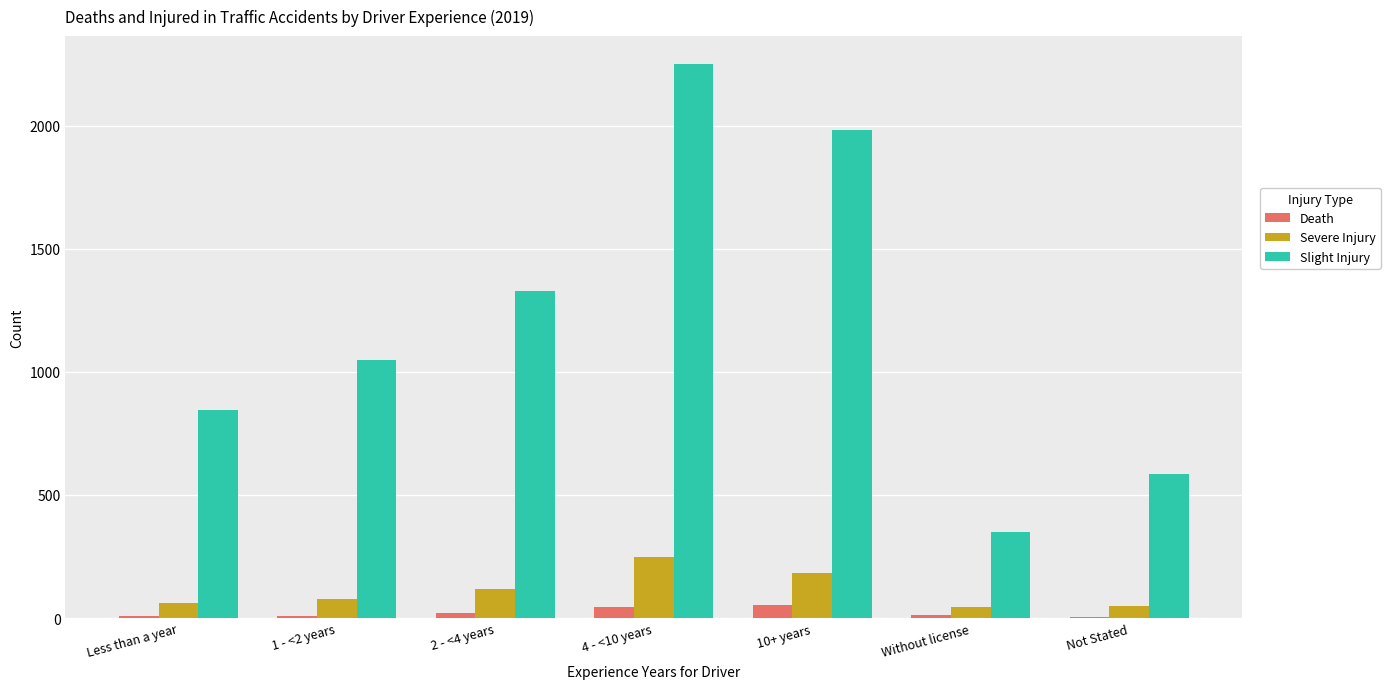

At which category is the sum across all series the highest?

4 - <10 years